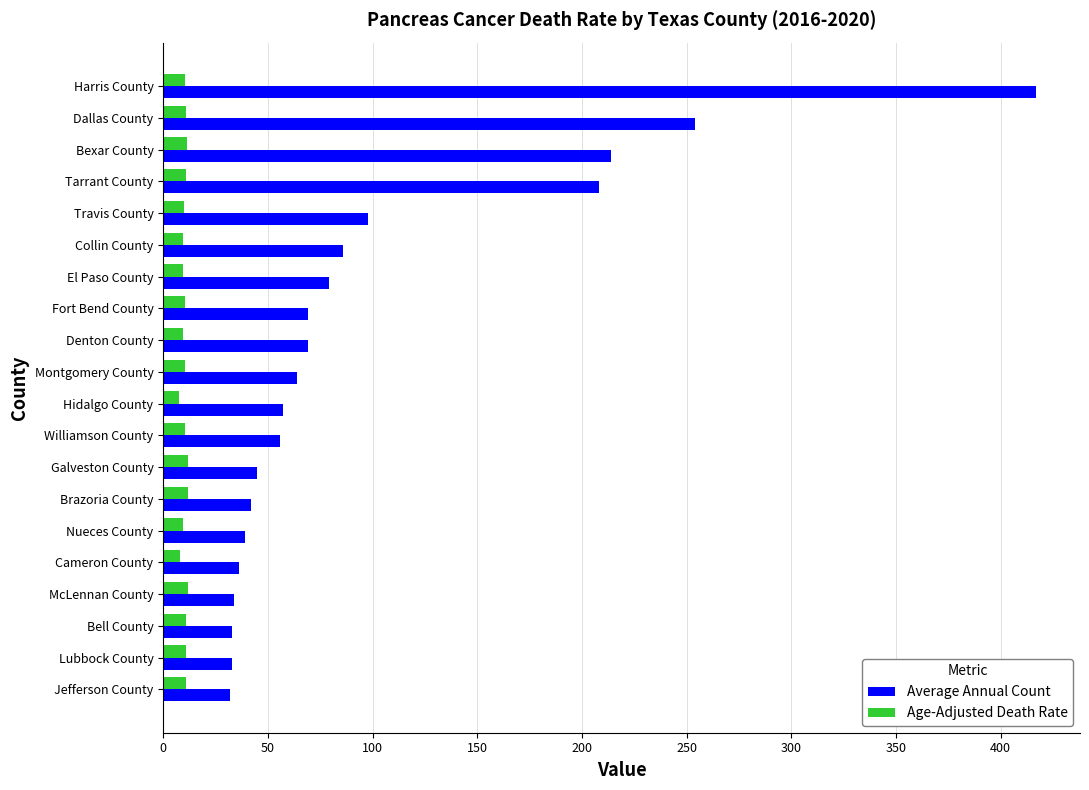

How many categories are shown in the chart?

20